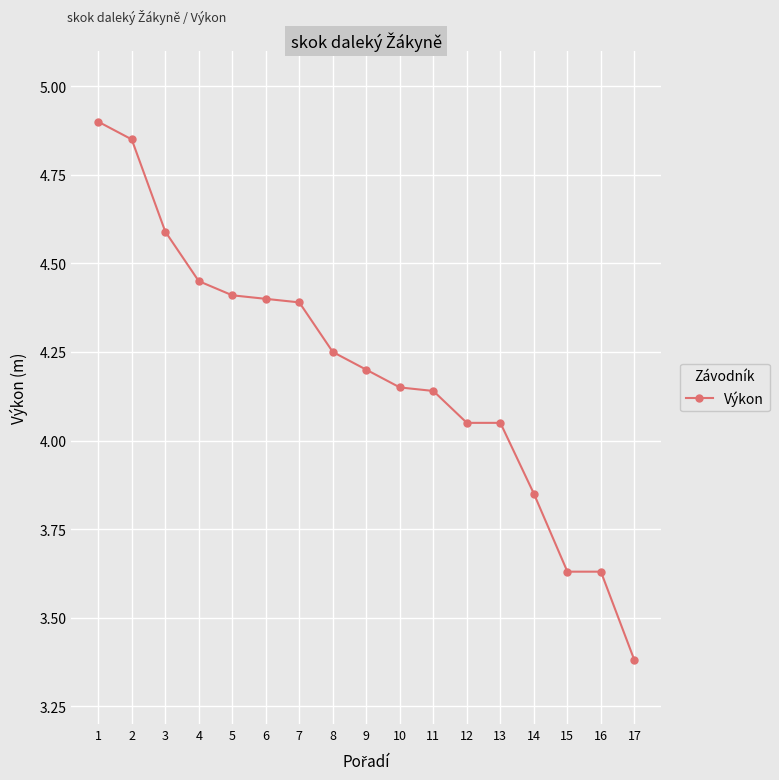

Which category has the highest value across all series?

1